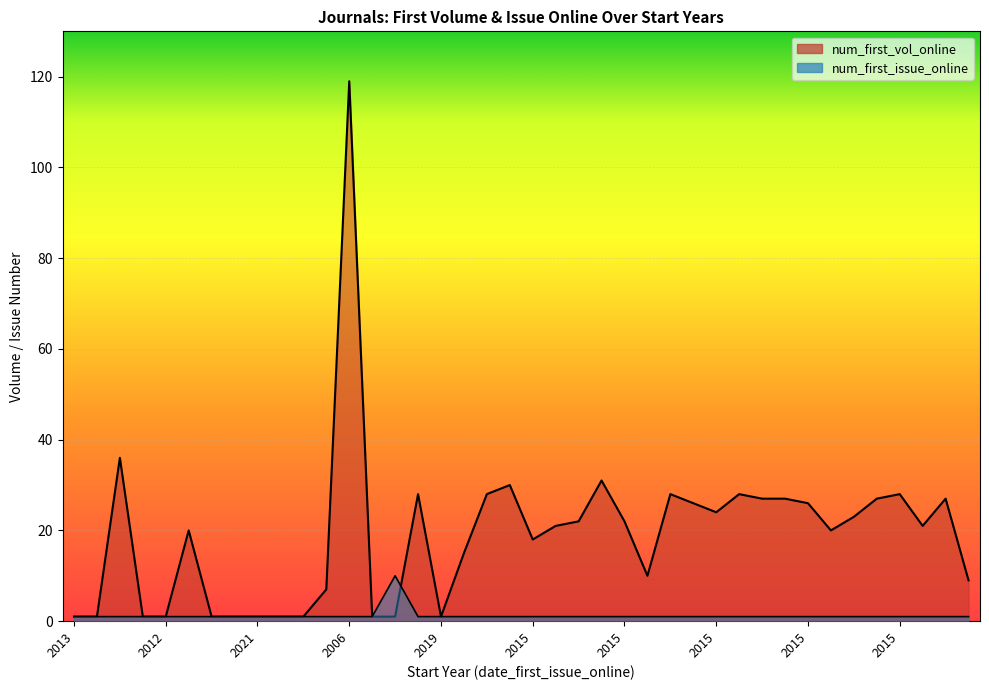

What is the value of the num_first_issue_online point at the 11th from the left?

1